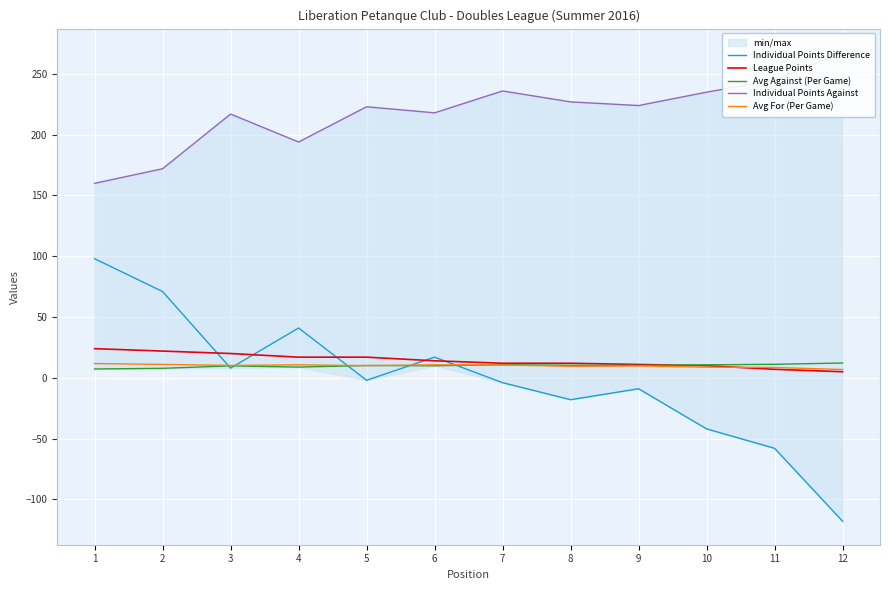

Reading right to left, transcribe all the data shown in this chart.

Individual Points Difference: -118.0	-58.0	-42.0	-9.0	-18.0	-4.0	17.0	-2.0	41.0	8.0	71.0	98.0
League Points: 5.0	7.0	10.0	11.0	12.0	12.0	14.0	17.0	17.0	20.0	22.0	24.0
Avg Against (Per Game): 12.2	11.1	10.7	10.2	10.3	10.7	9.9	10.1	8.8	9.9	7.8	7.3
Individual Points Against: 268.0	245.0	235.0	224.0	227.0	236.0	218.0	223.0	194.0	217.0	172.0	160.0
Avg For (Per Game): 6.8	8.5	8.8	9.8	9.5	10.5	10.7	10.0	10.7	10.2	11.0	11.7